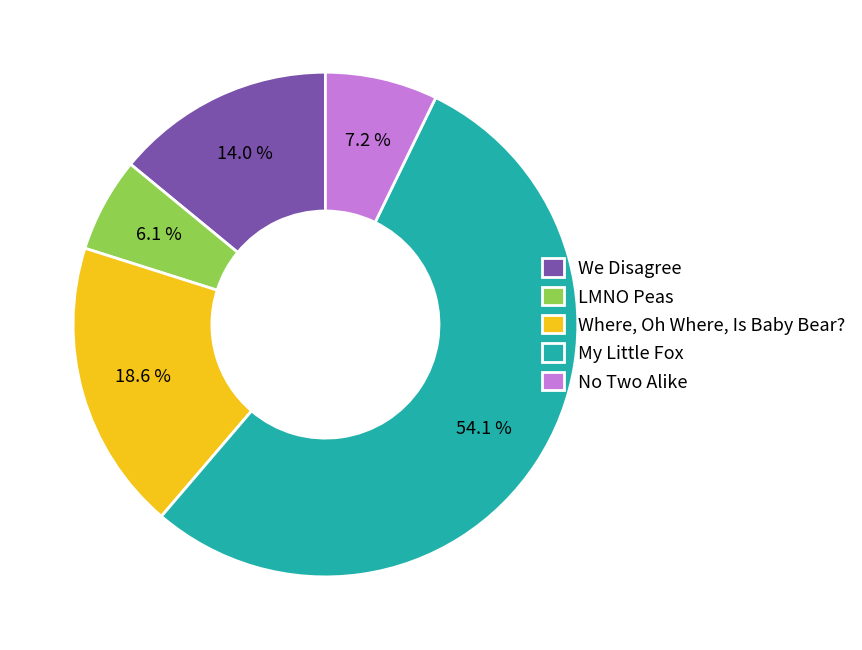

What percentage is the My Little Fox slice, to the nearest percent?

54%